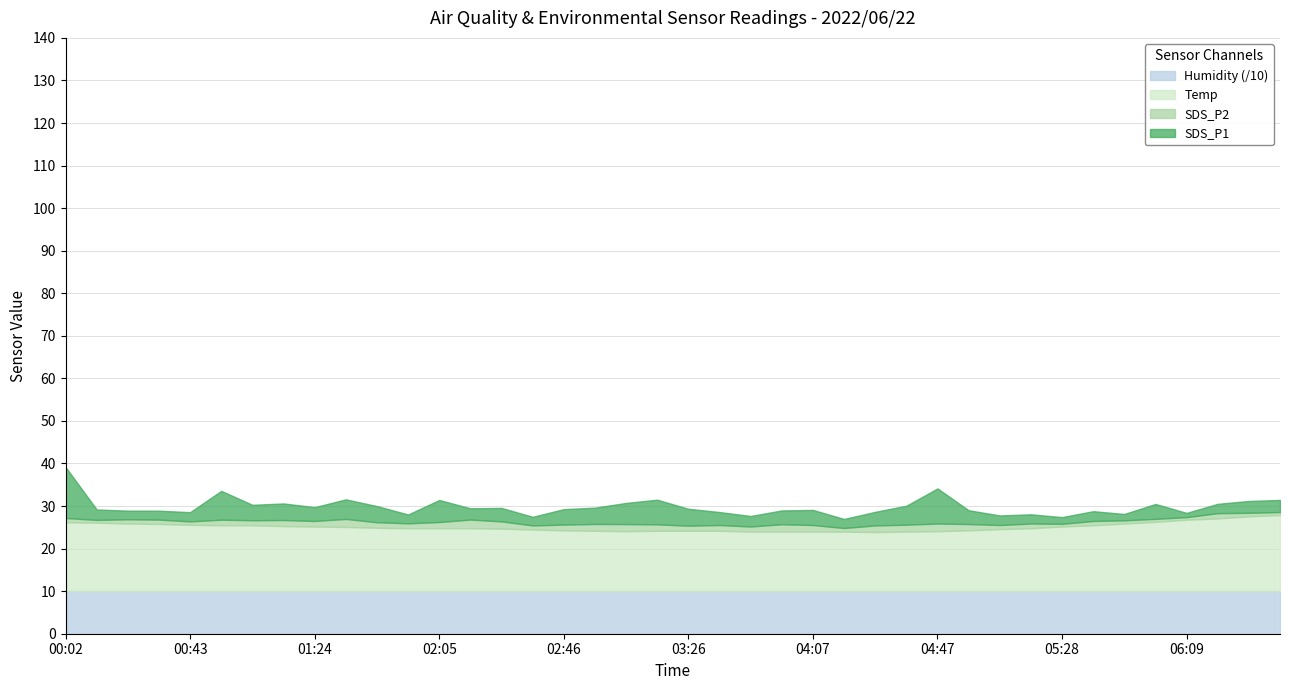

At which label does Temp reach its peak?

06:39